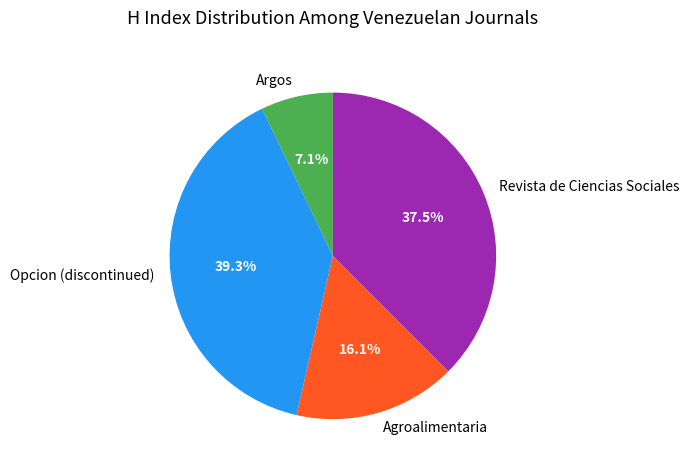

Is Agroalimentaria the majority of the pie?

No